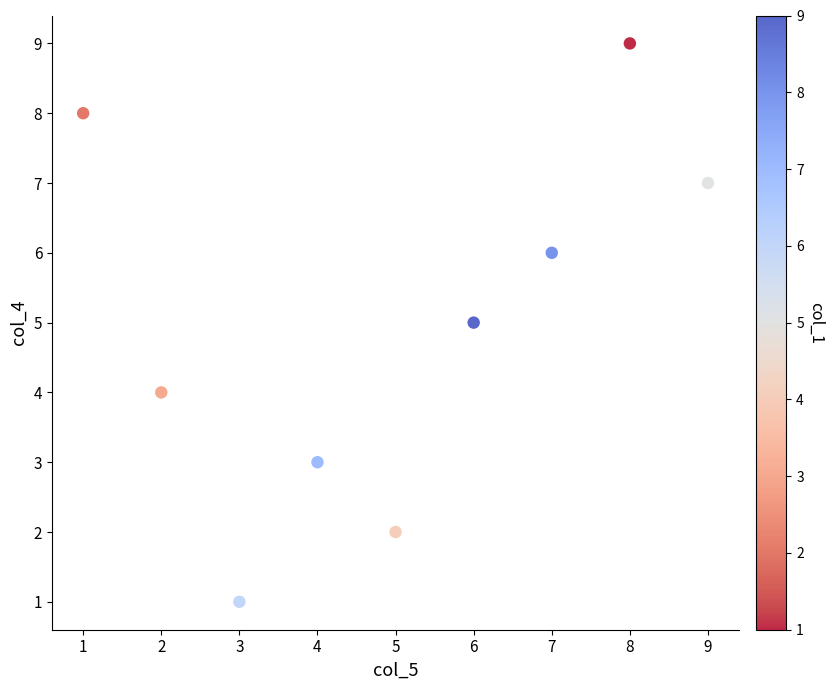

What is the average Y value?

5